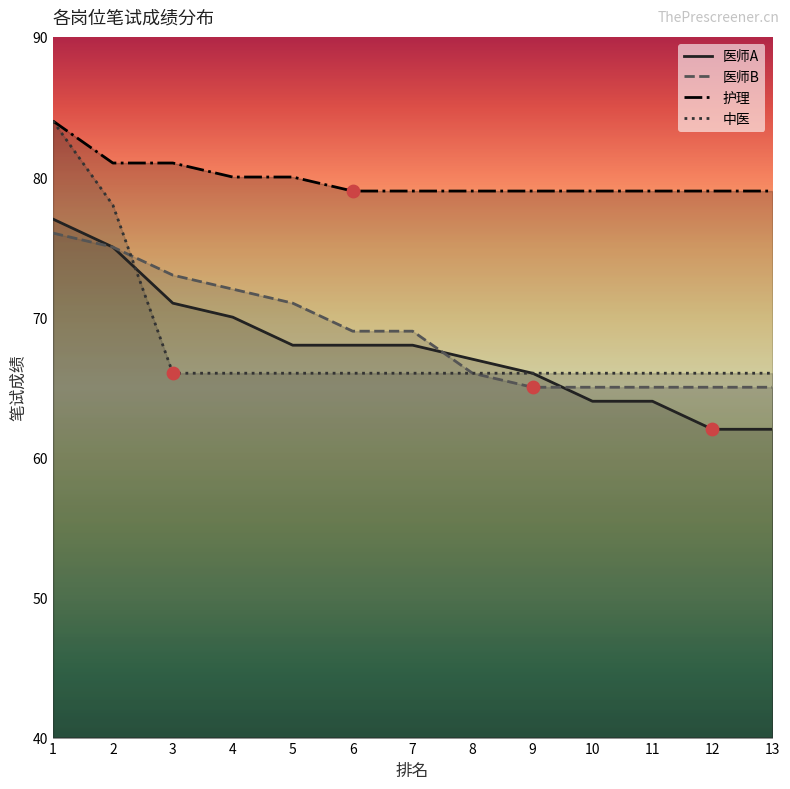

Which series has the largest total across all categories?

护理